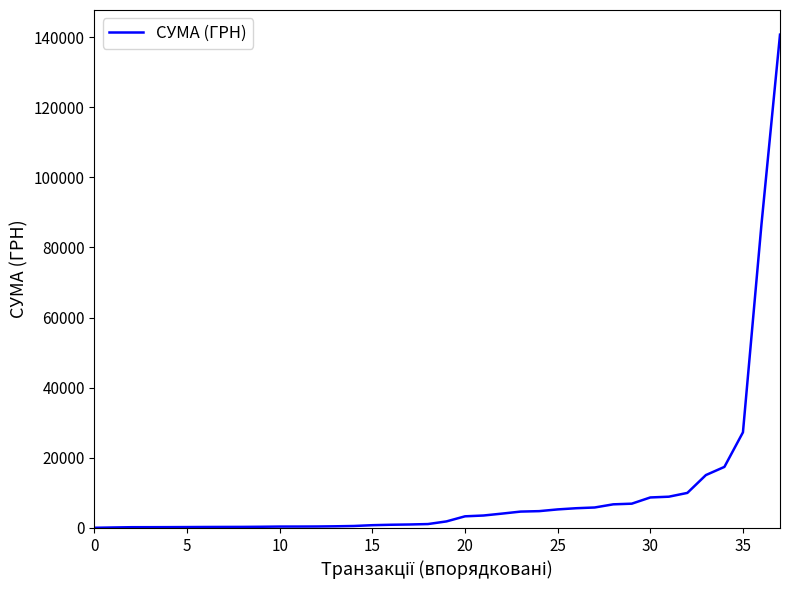

Does the chart have visible grid lines?

No